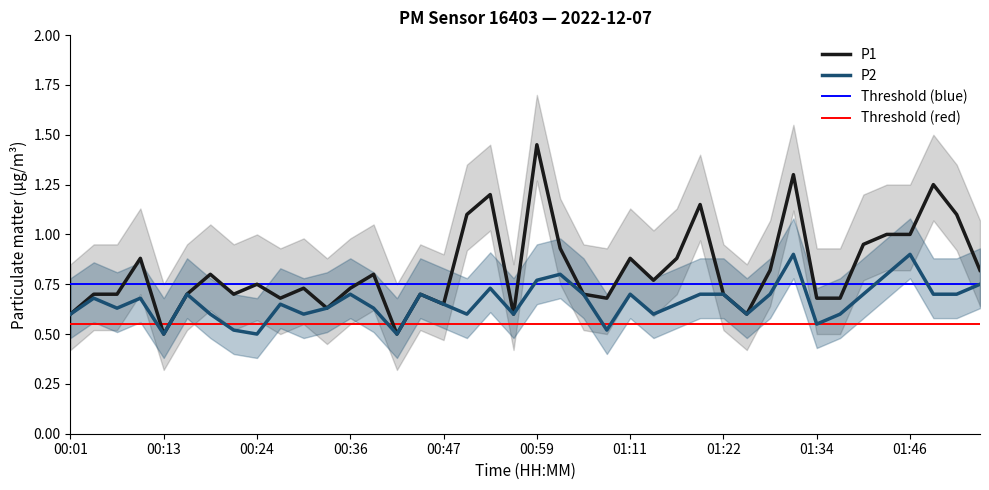

At which label is P1 closest to 0?

00:13